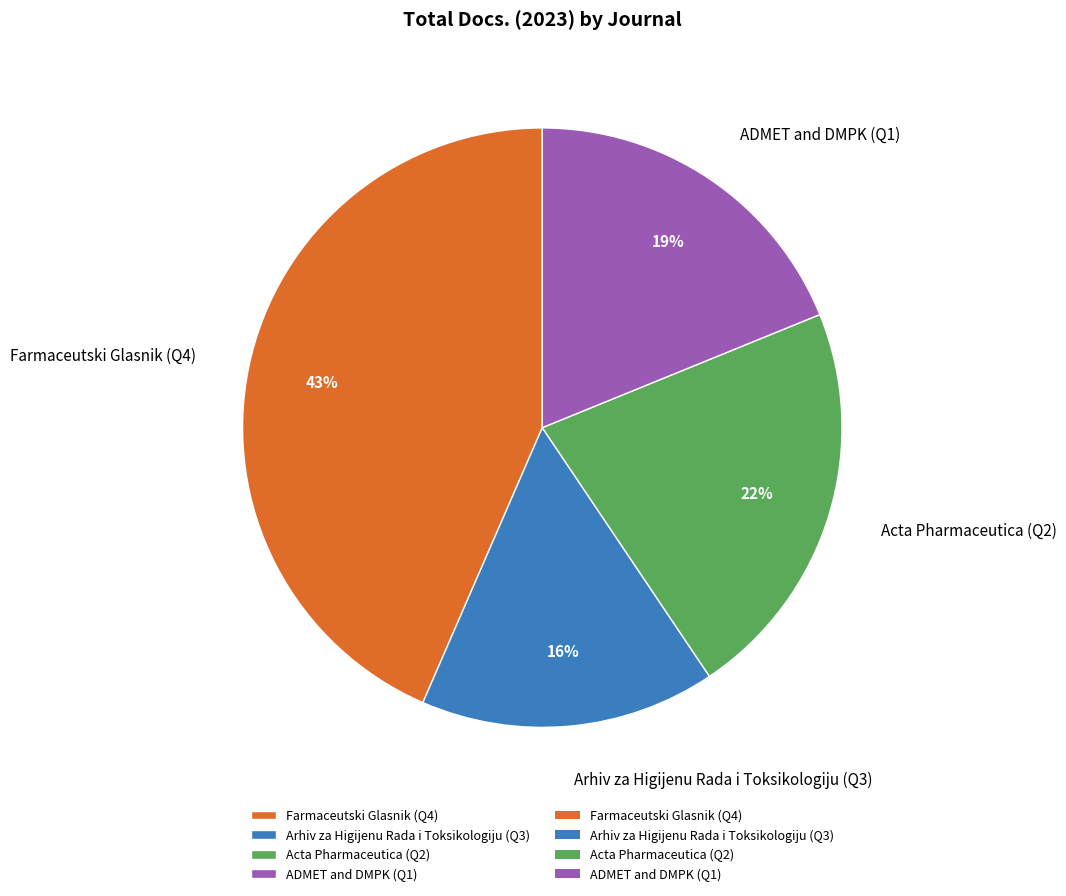

Is the sum of Farmaceutski Glasnik (Q4) and Arhiv za Higijenu Rada i Toksikologiju (Q3) greater than half?

Yes